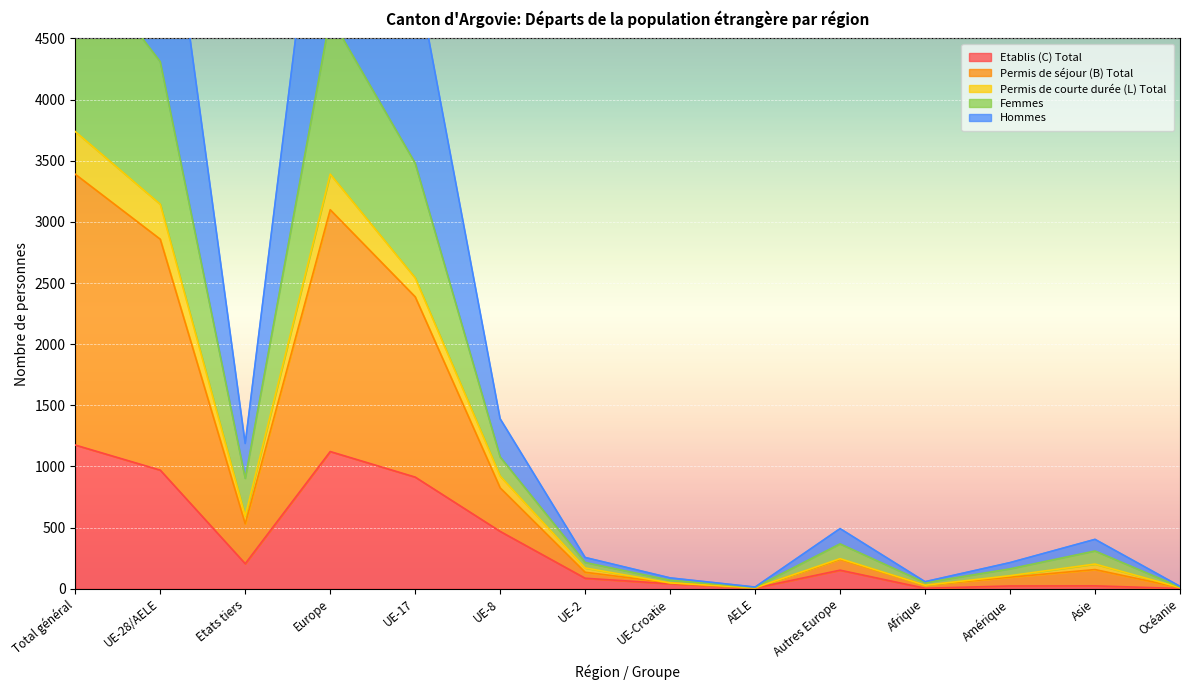

True or false: Etablis (C) Total has a value of 372 at Total général.

False